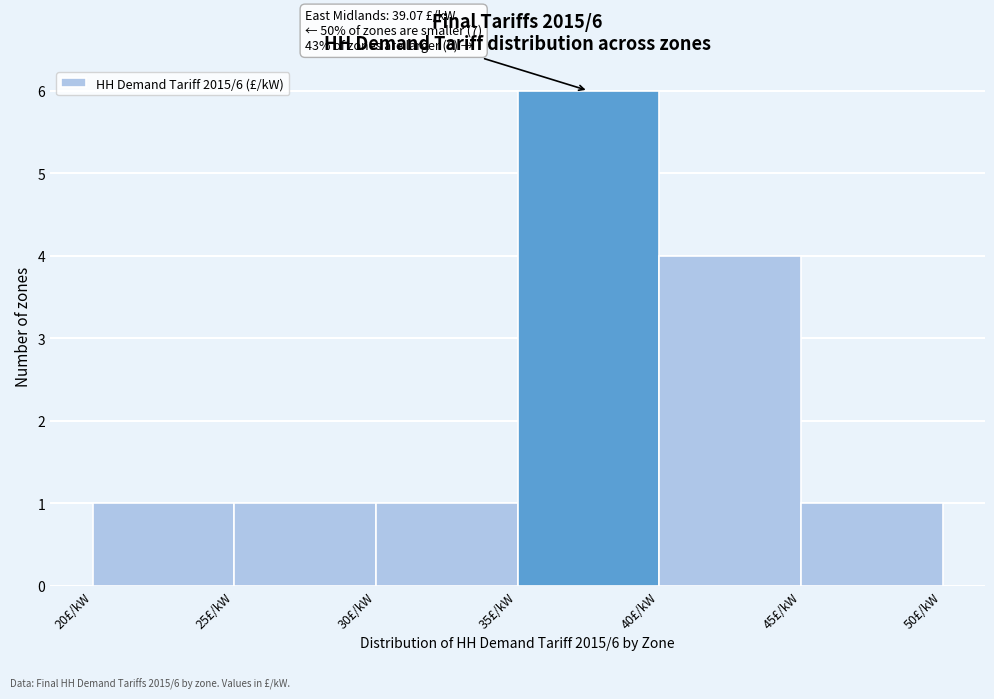

Over which range of the x-axis is the bar tallest?

35 to 40